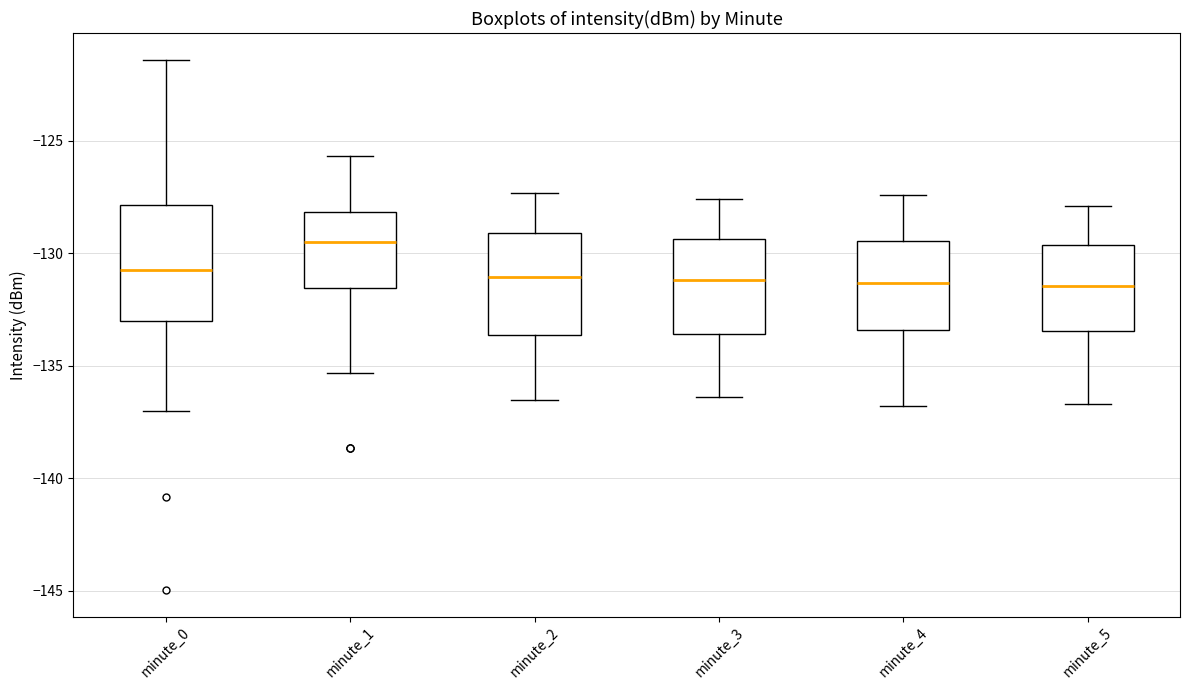

Which box has the highest median line?

minute_1